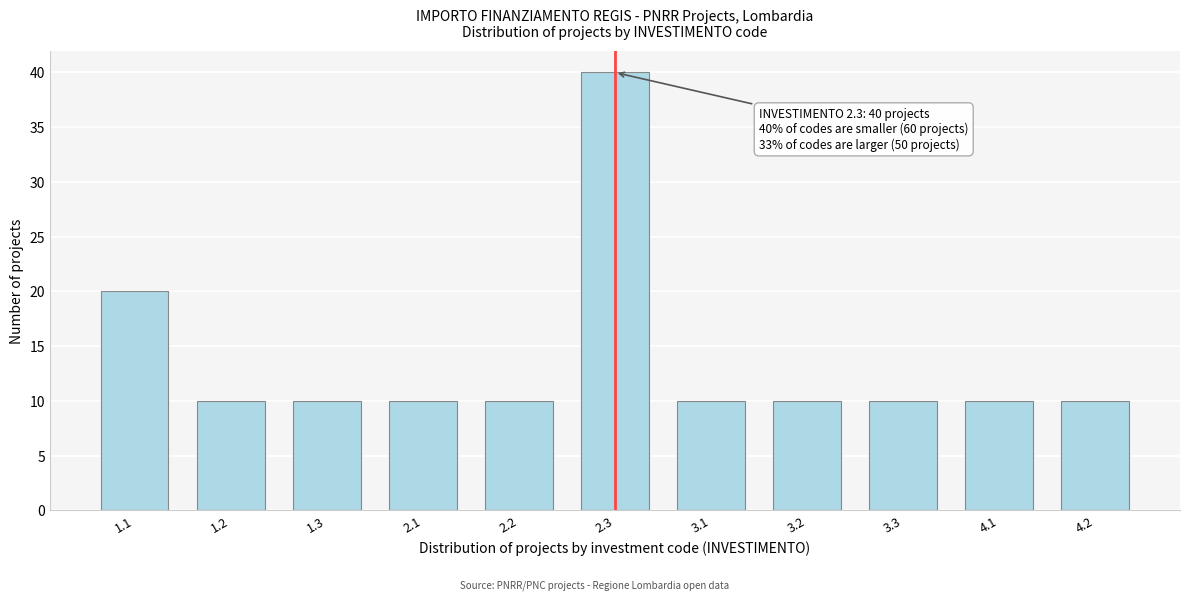

Reading right to left, extract all data points from this chart.

10	10	10	10	10	40	10	10	10	10	20